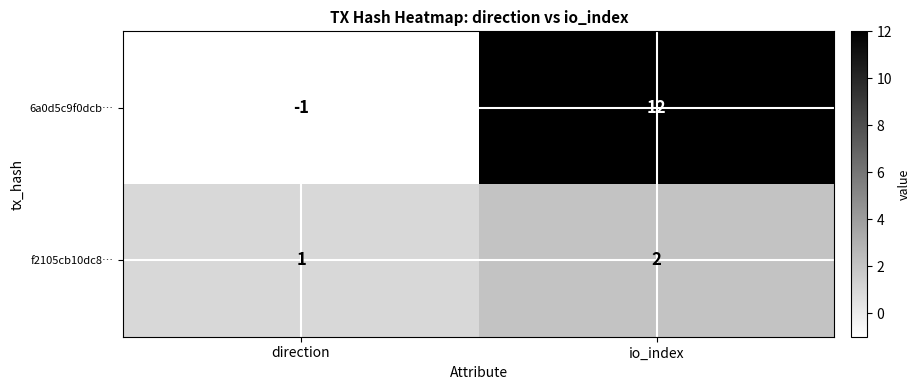

What is the difference between the 6a0d5c9f0dcb… values at direction and io_index?

13